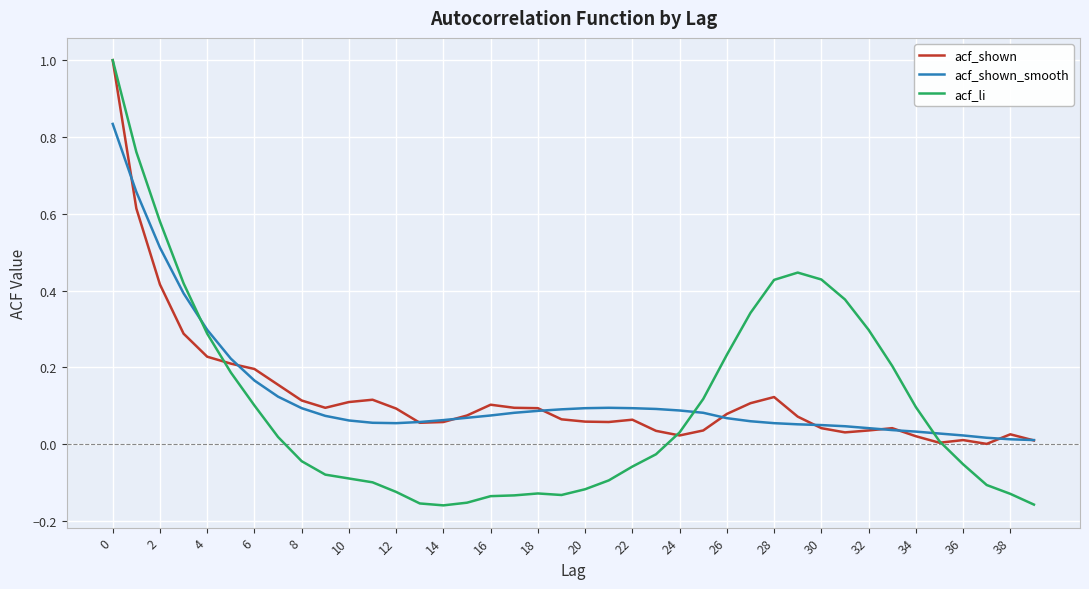

True or false: acf_shown_smooth has more than 0 interior local peaks.

True